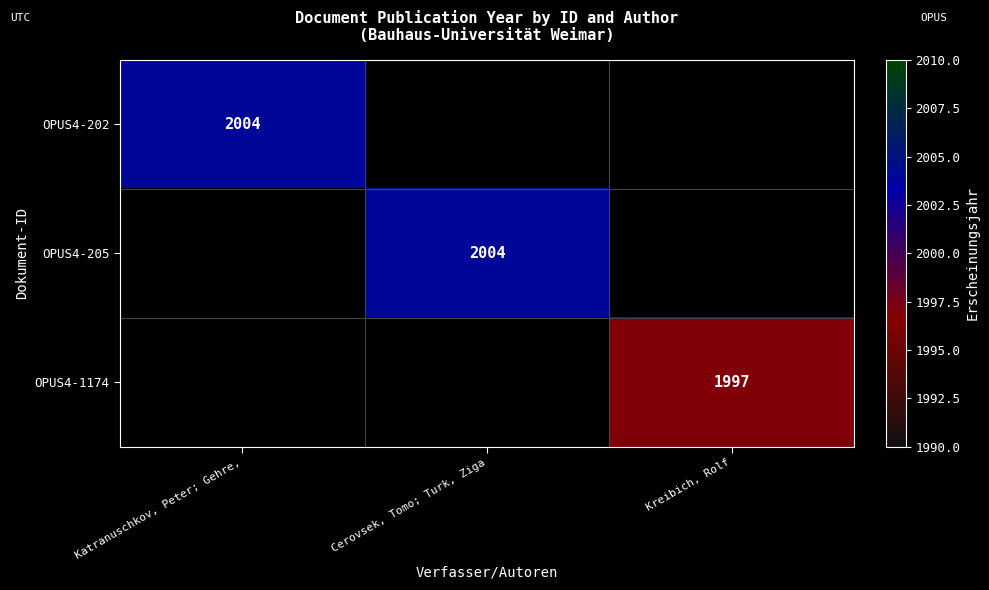

The value of OPUS4-1174 at Kreibich, Rolf is 3442. True or false?

False